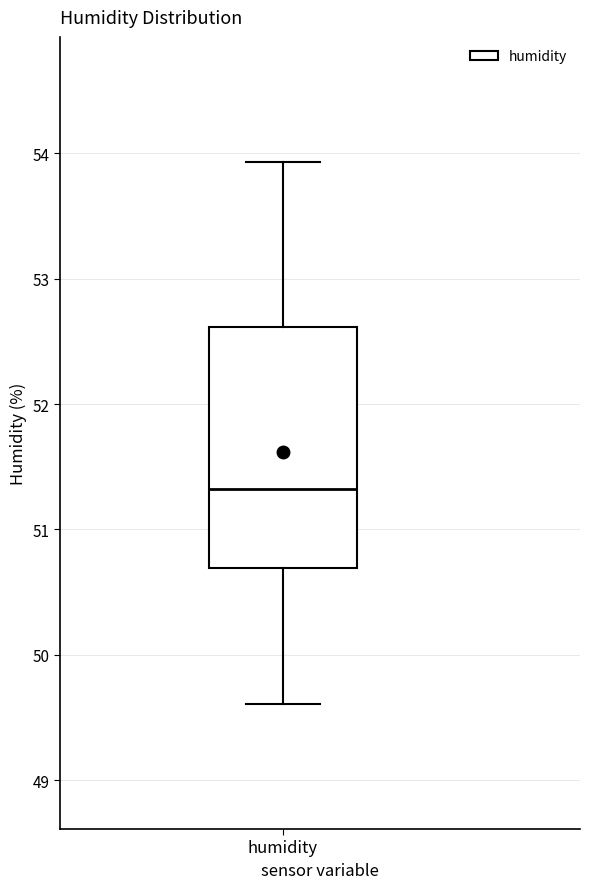

Read this box plot against the y-axis: the position of the median line, the range covered by the box, and the ends of both whiskers. The values are not printed on the chart, so give them approximately, as read against the axis.

median 51.3, box 50.7 to 52.6, whiskers 49.6 to 53.9